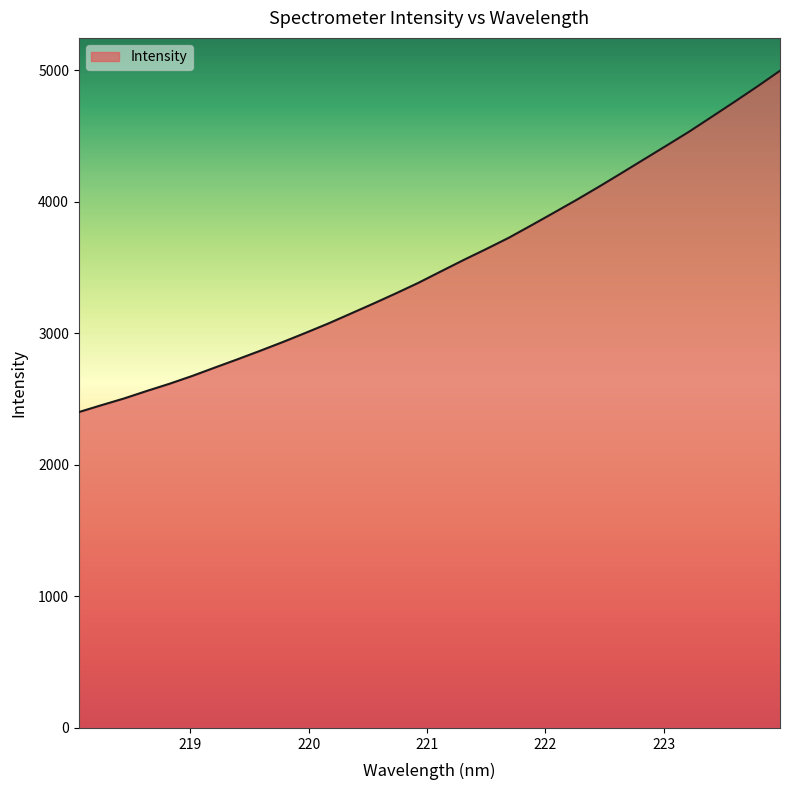

Reading left to right, what are all the values shown in this chart?

2402.2	2454.7	2505.9	2562.7	2617.4	2676.5	2740.2	2803.2	2867.7	2934.2	3003.5	3074.4	3150.1	3226.2	3304.3	3385.0	3472.2	3558.7	3642.1	3727.9	3822.7	3919.1	4016.4	4117.4	4221.3	4326.3	4431.2	4537.3	4650.0	4763.4	4878.7	4998.0